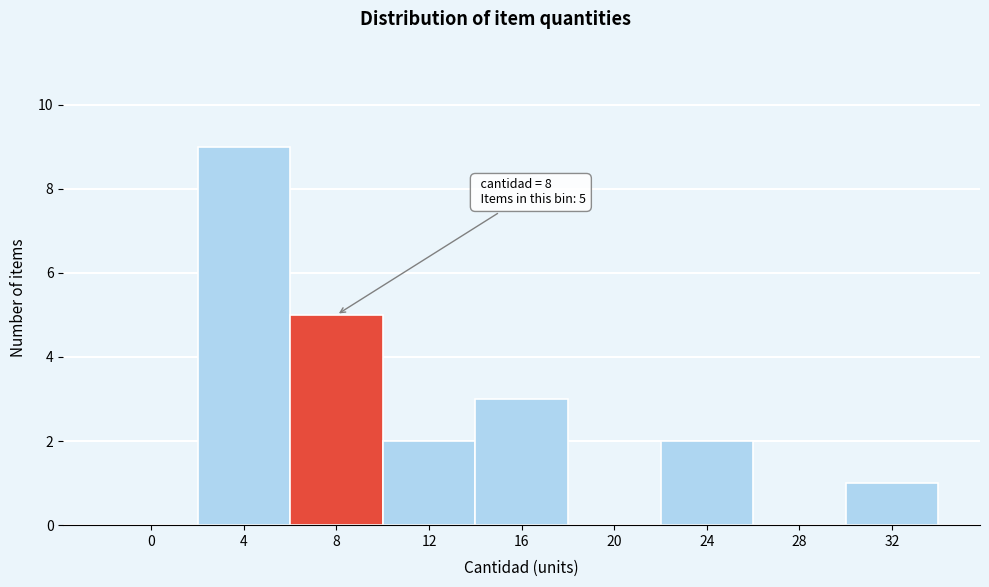

Reading left to right, what are all the values shown in this chart?

0=0	4=9	8=5	12=2	16=3	20=0	24=2	28=0	32=1